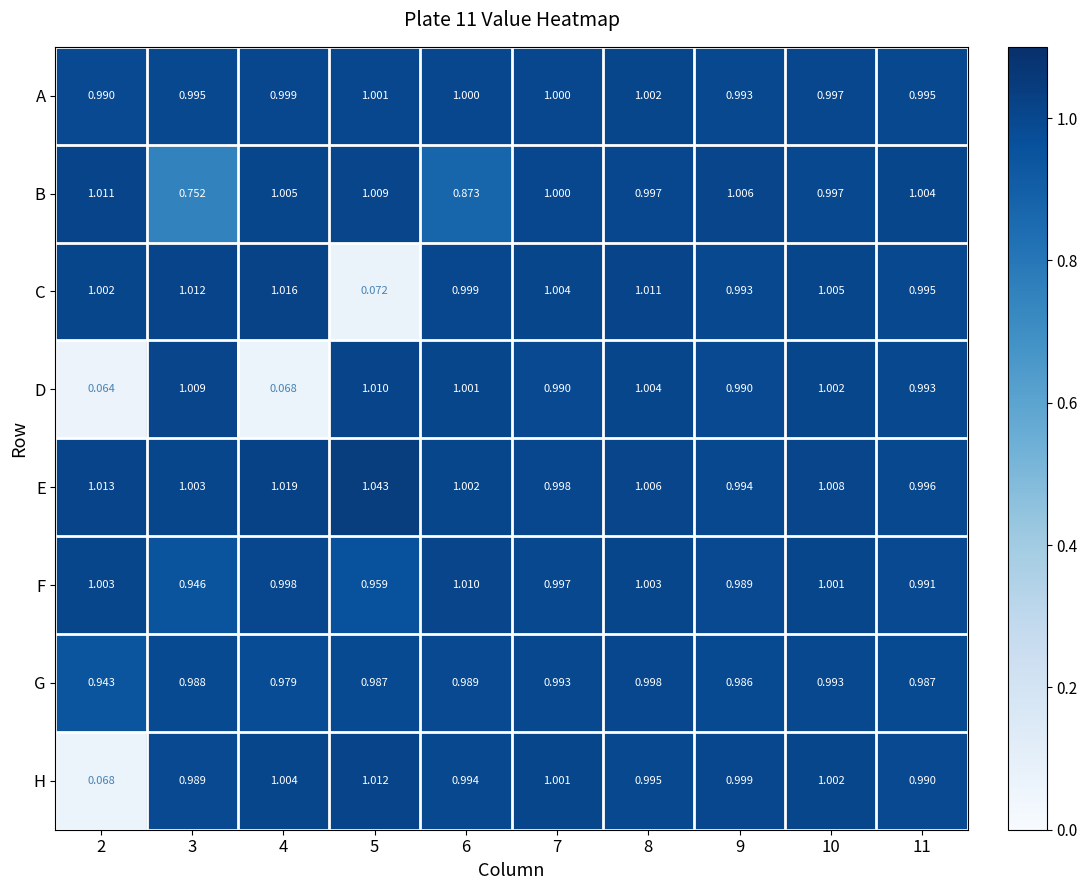

Which series changed the most between 2 and 9?

H